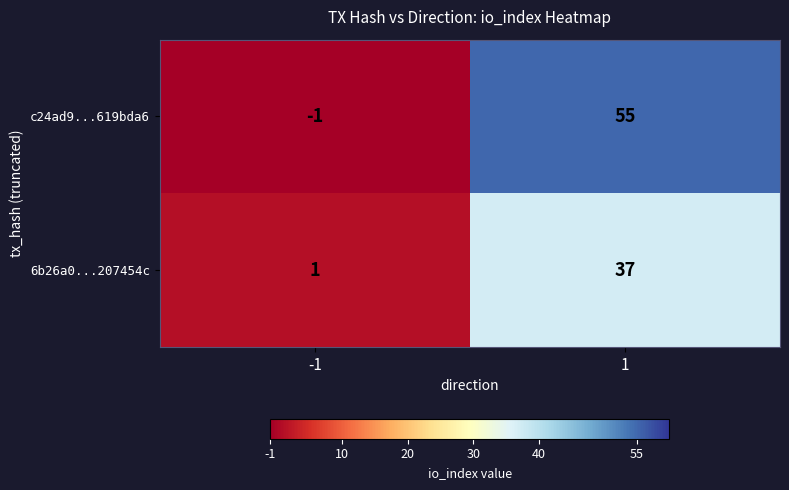

Is it true that c24ad9...619bda6 equals 0 at -1?

False